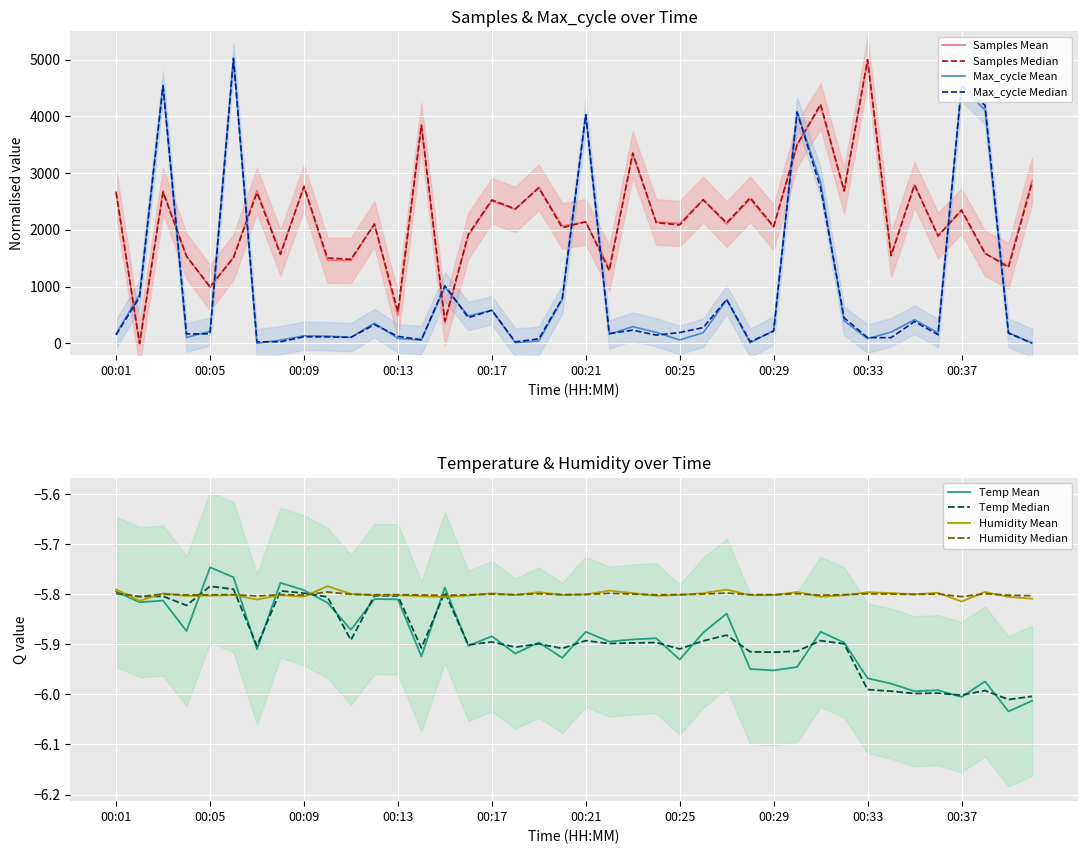

What is the minimum value shown in the chart?

-6.0